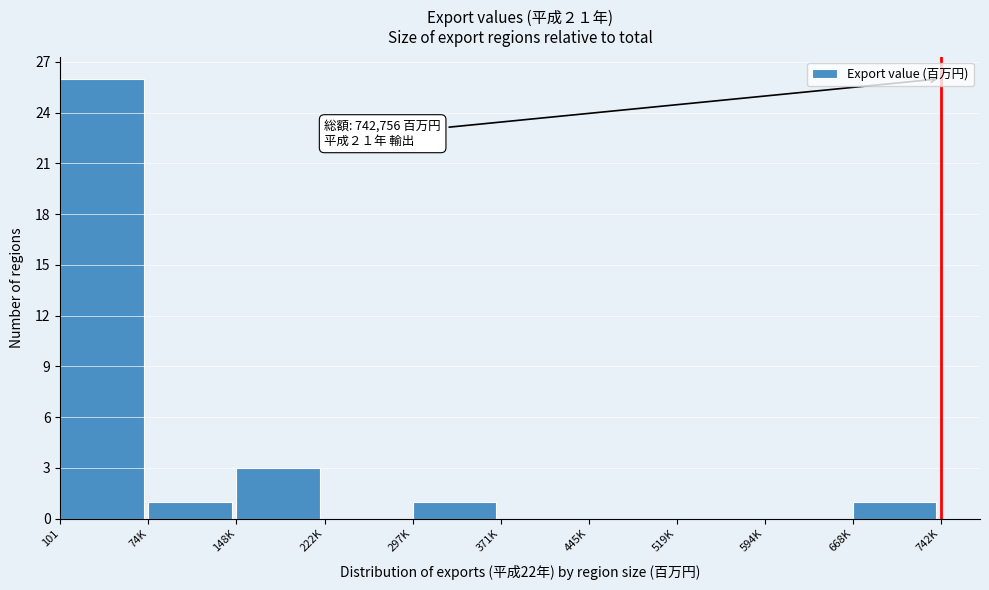

Reading left to right, what are all the values shown in this chart?

101=26	74K=1	148K=3	222K=0	297K=1	371K=0	445K=0	519K=0	594K=0	668K=1